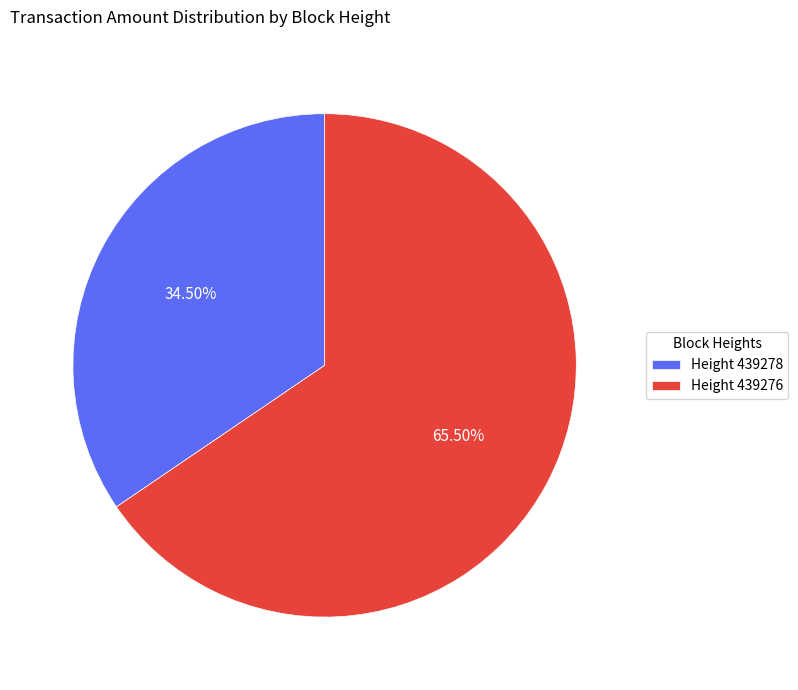

Which slice is the largest?

Height 439276